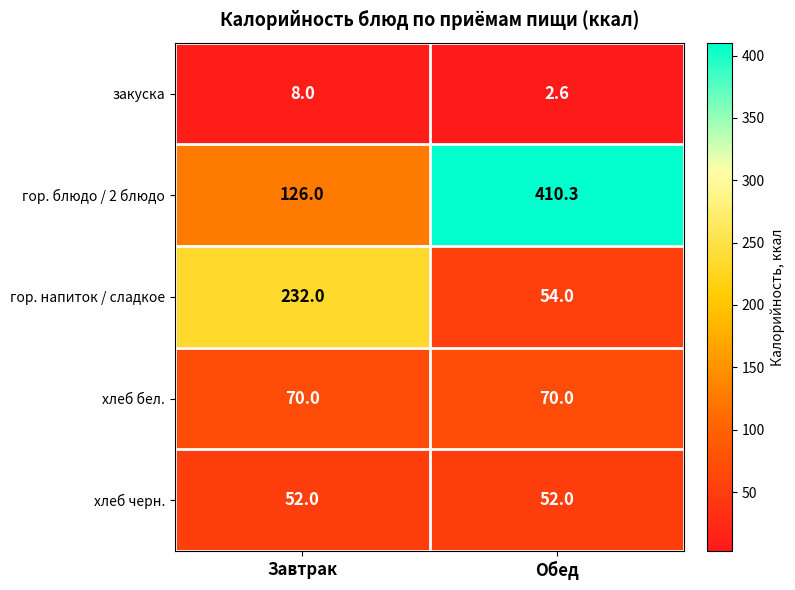

What value does the гор. напиток / сладкое series have at Обед?

54.0